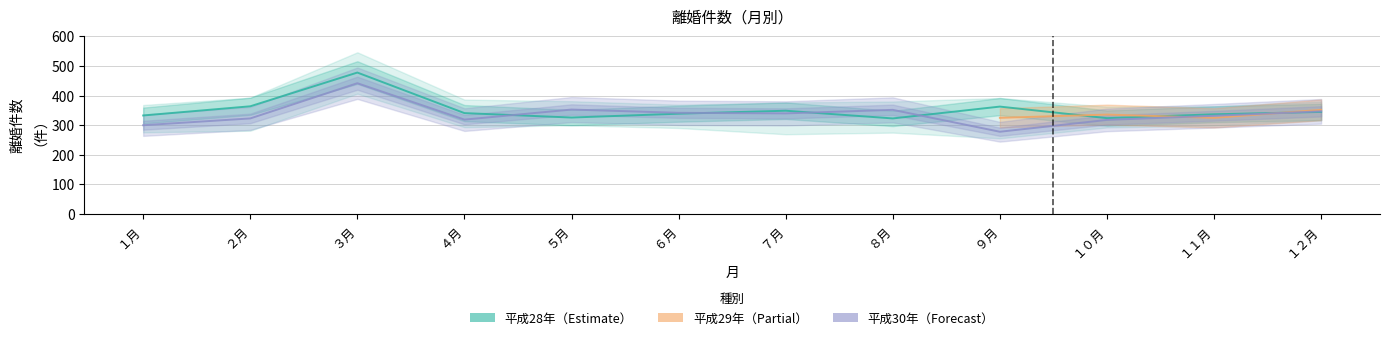

At which label is 平成28年 closest to 400?

２月